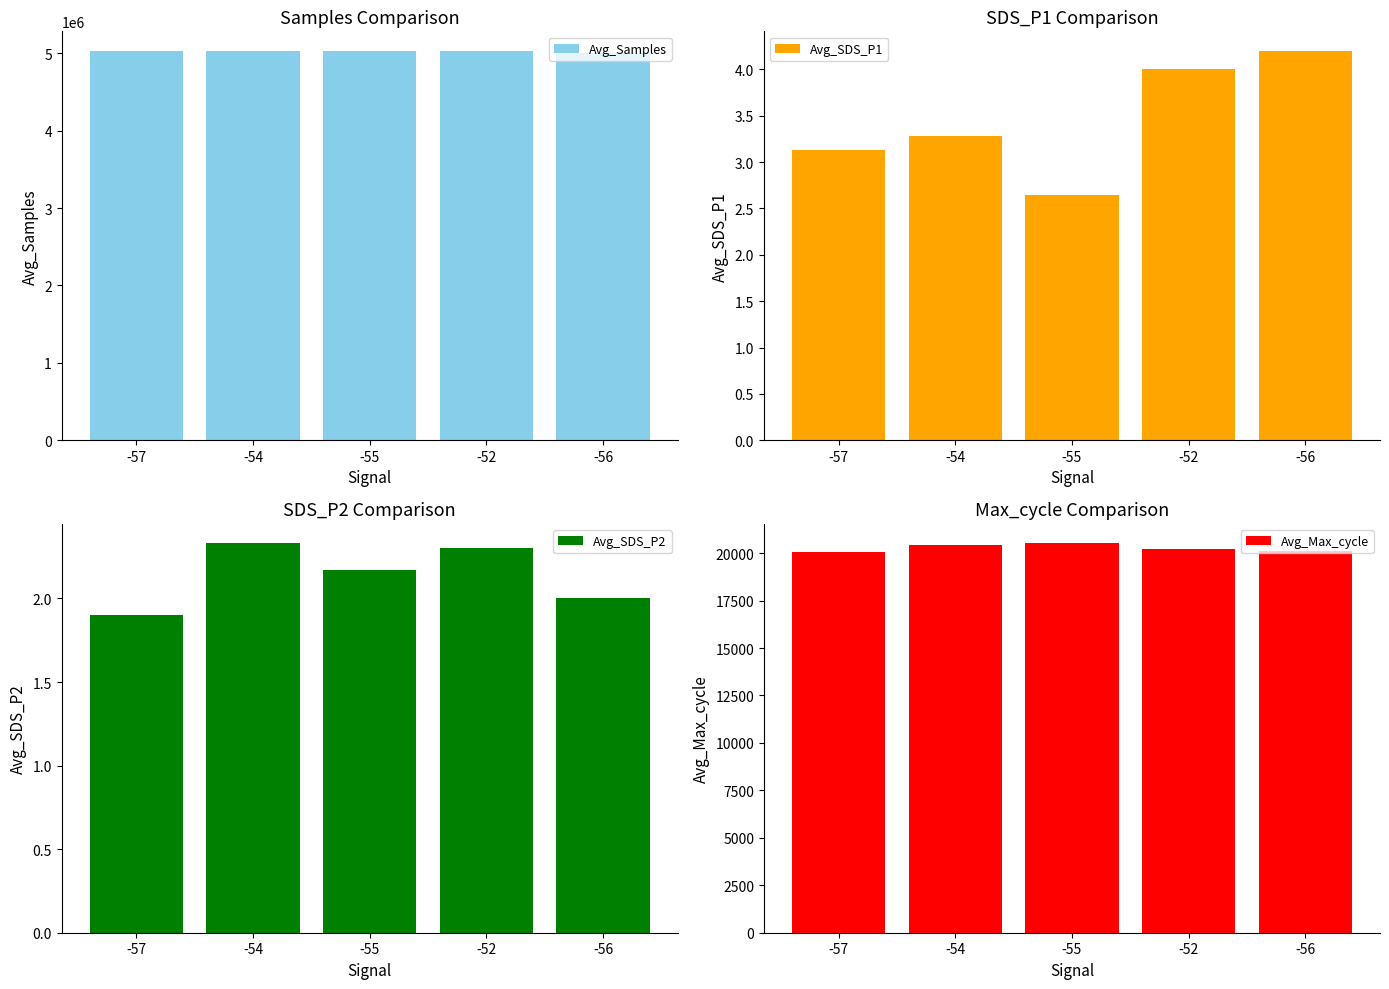

At which label is Avg_SDS_P1 closest to 3?

-57